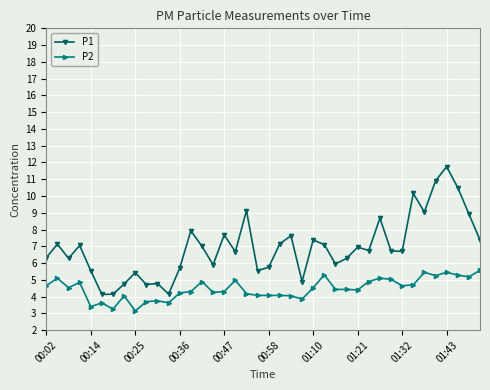

Which series has the largest total across all categories?

P1